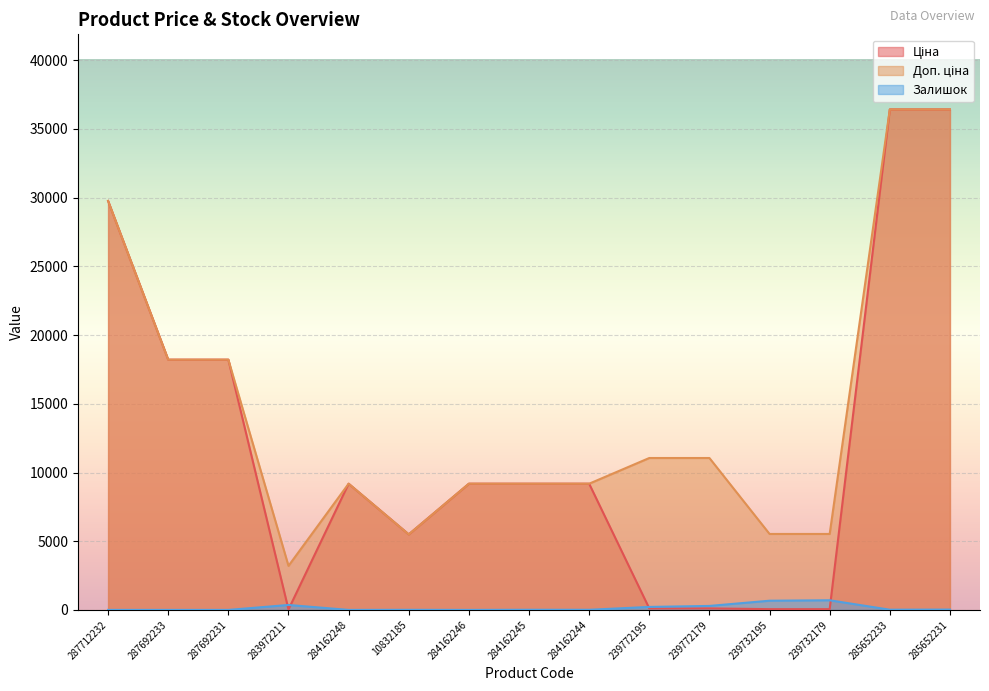

In Залишок, how many points are lower than both neighbors (excluding endpoints)?

4